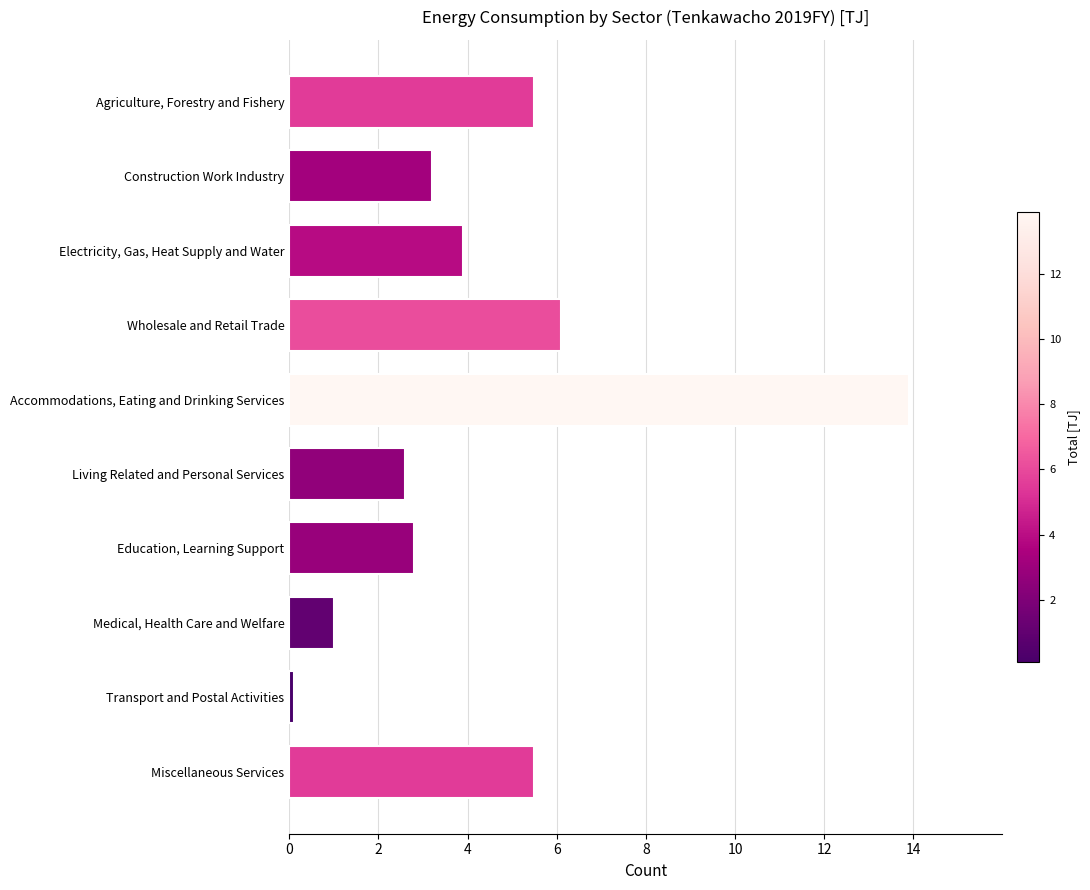

Which label corresponds to the largest value in the chart?

Accommodations, Eating and Drinking Services